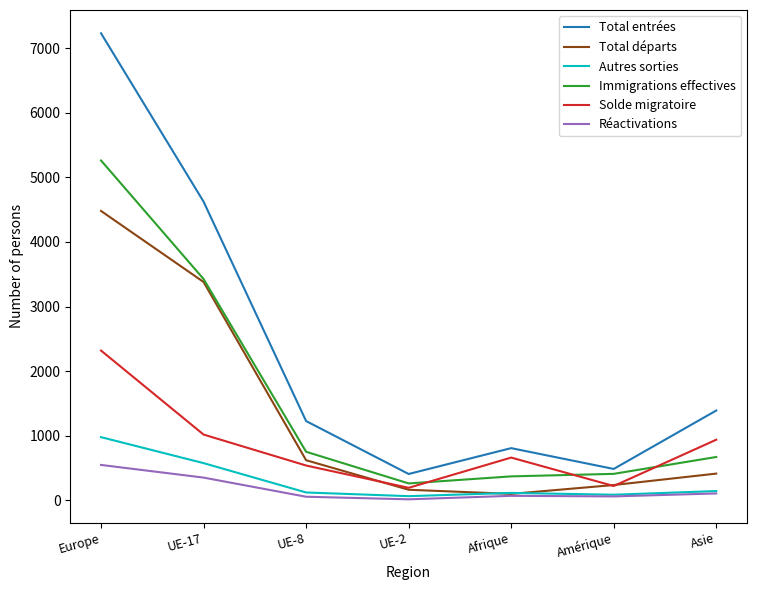

How many values in the Total entrées series are below 1228?

3